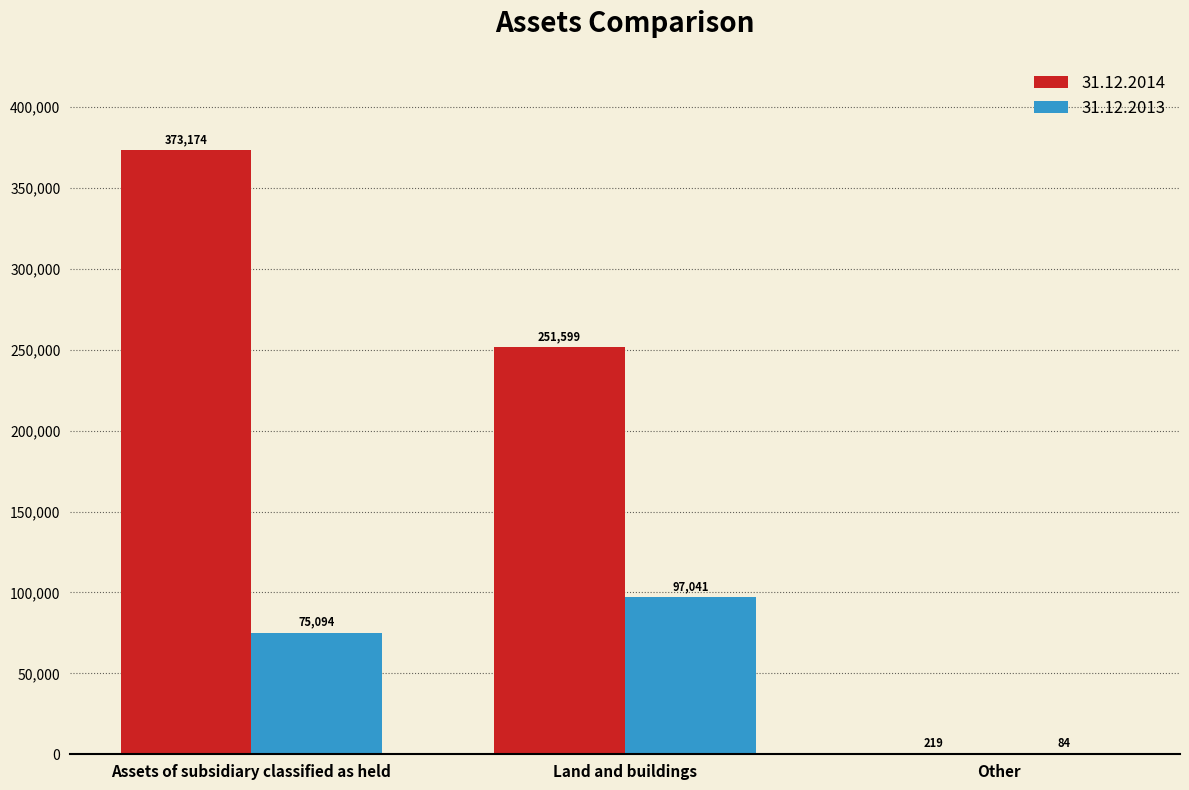

What is the greatest value displayed?

373174